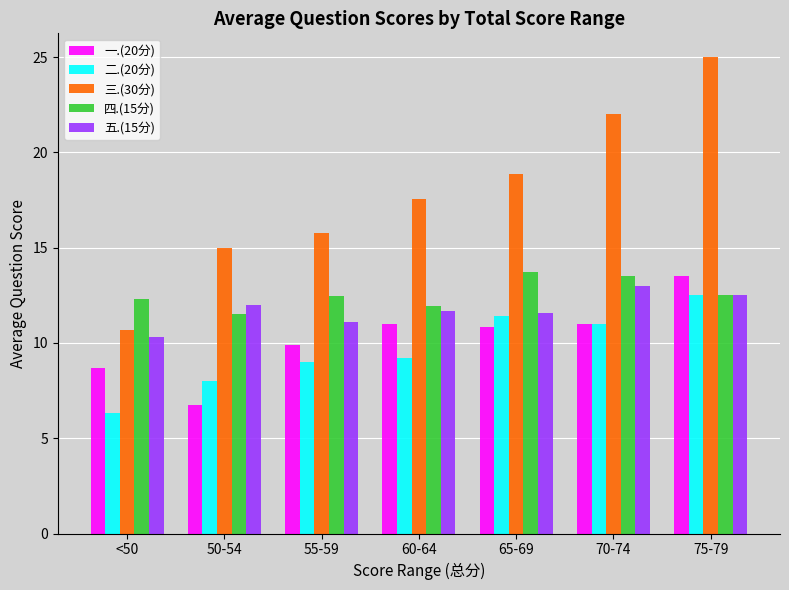

How many groups of bars are there?

7